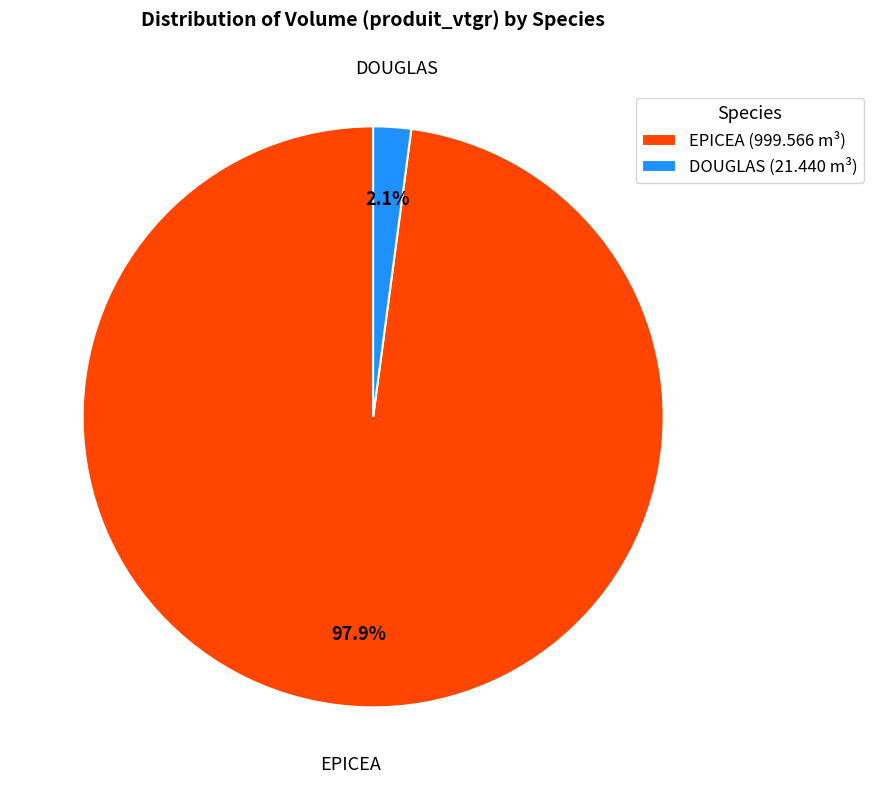

Rank the categories by value from lowest to highest.

DOUGLAS (21.440 m³), EPICEA (999.566 m³)